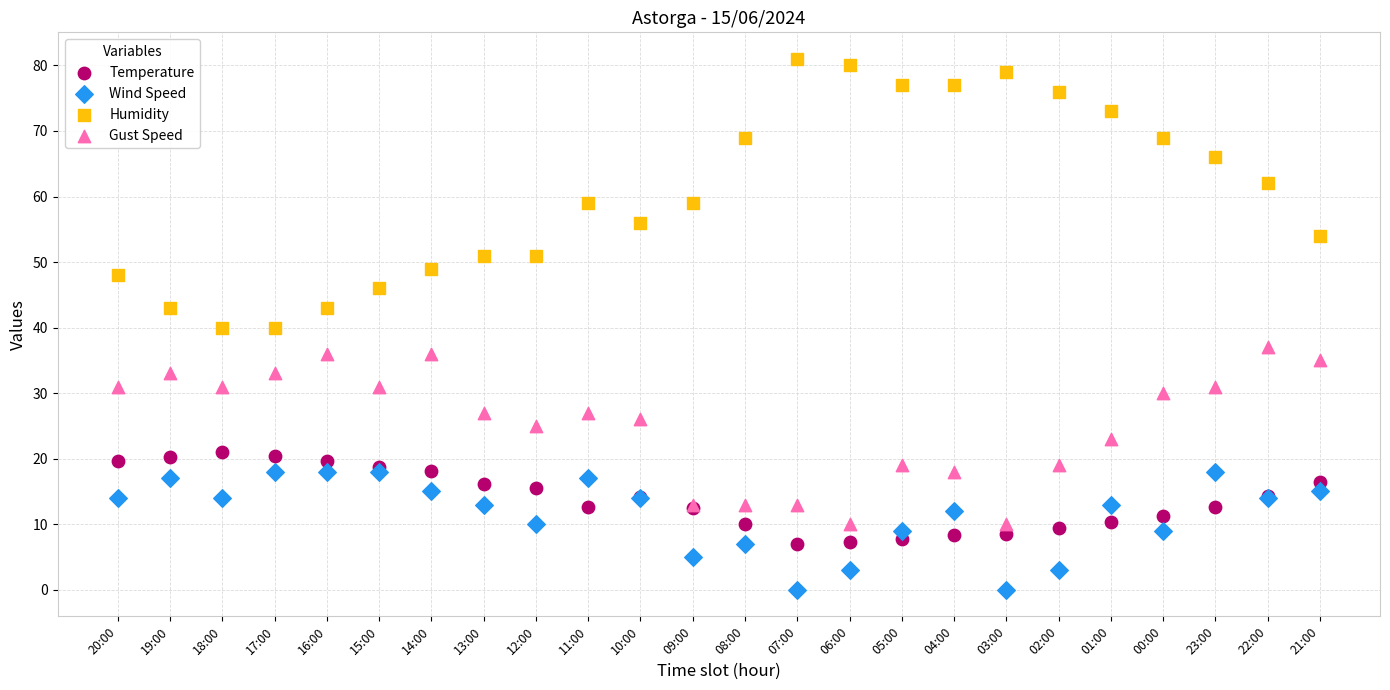

Which series reaches the maximum Y coordinate?

Humidity